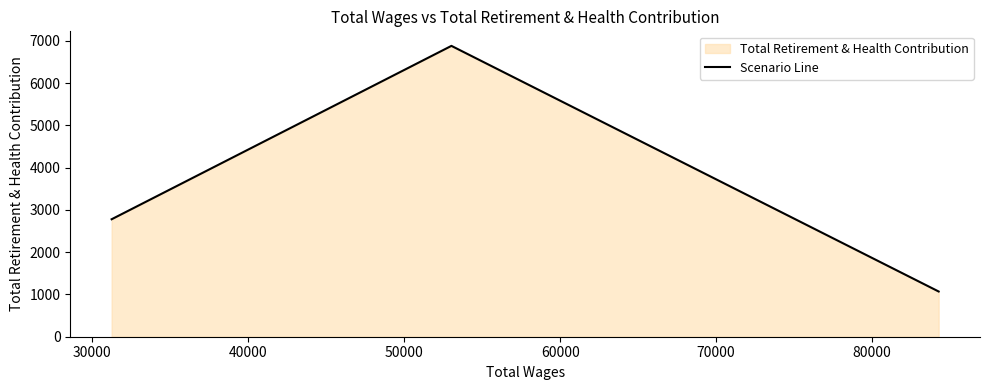

What is the smallest value displayed?

1070